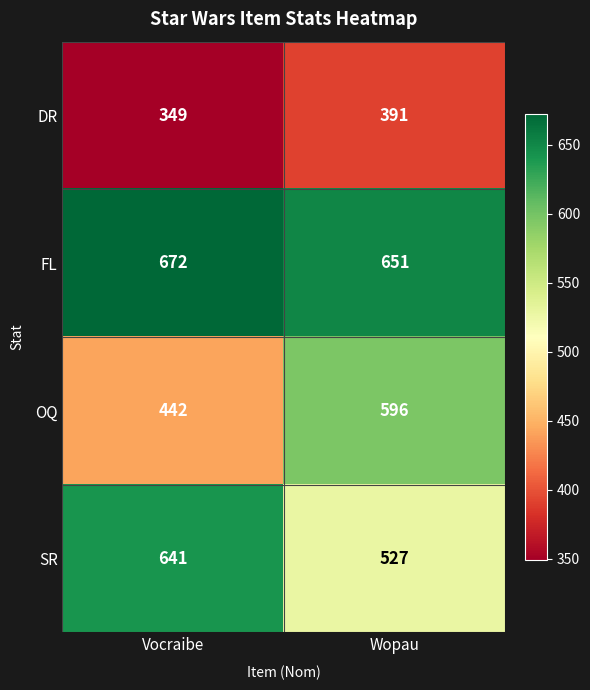

Which label corresponds to the largest value in the chart?

Vocraibe